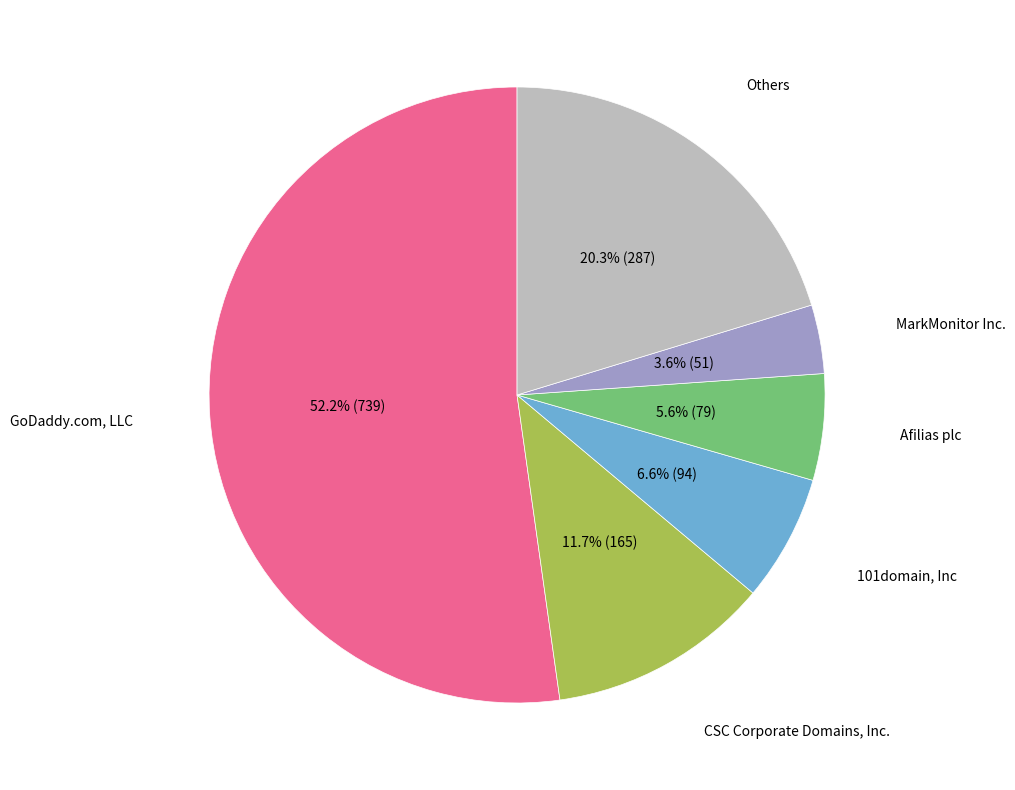

Is there a majority slice in this chart?

Yes